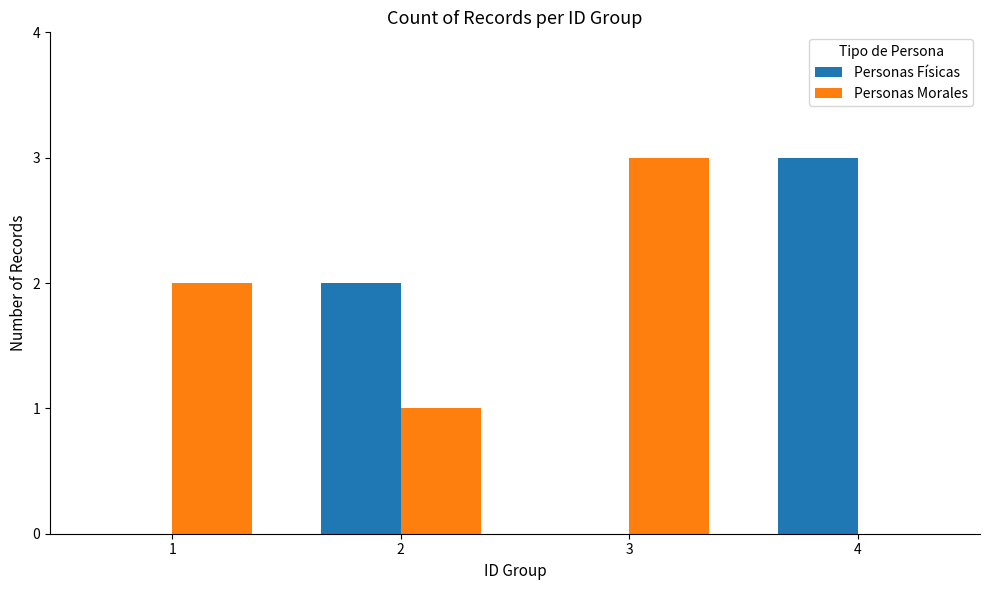

What value does the Personas Morales series have at 2?

1